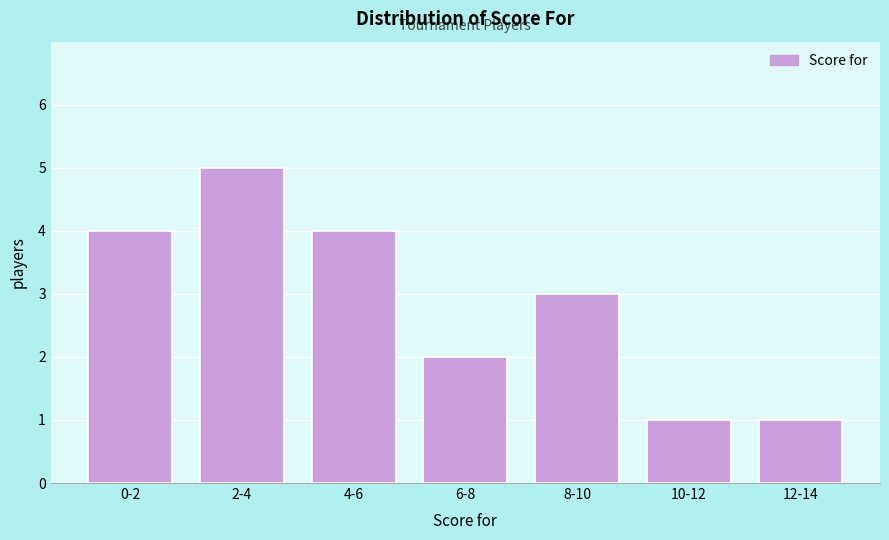

Reading left to right, list all the values displayed in this chart.

4	5	4	2	3	1	1